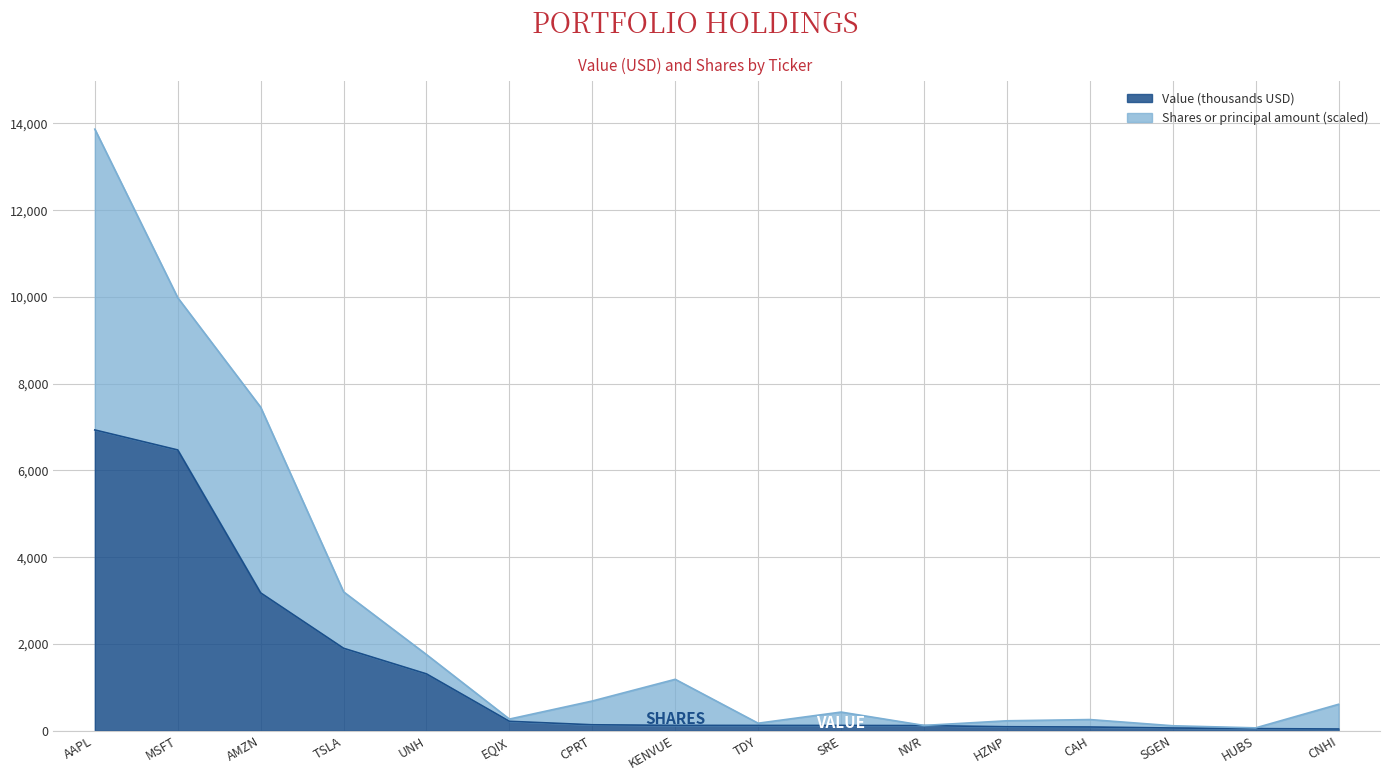

True or false: the data has more than 0 interior local peaks.

False